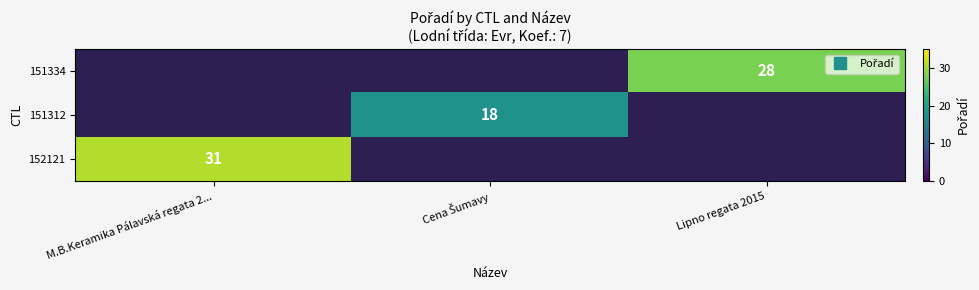

At Cena Šumavy, list the series in order from smallest to largest.

152121, 151312, 151334